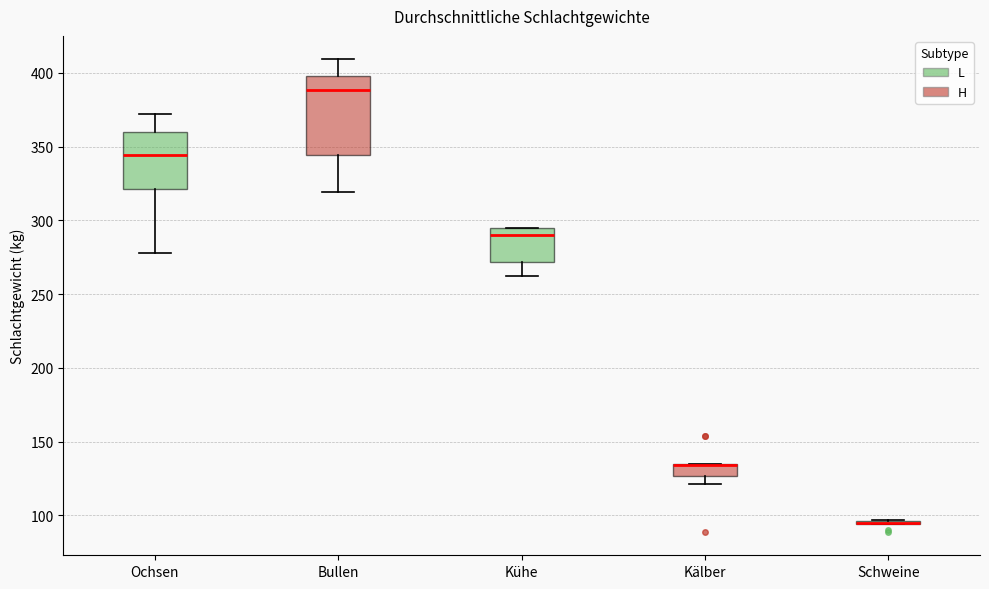

Reading left to right, read every box against the y-axis: the position of its median line, the range the box covers, and the ends of its whiskers. The values are not printed on the chart, so give them approximately, as read against the axis.

Ochsen: median 345, box 320 to 360, whiskers 280 to 370
Bullen: median 390, box 345 to 400, whiskers 320 to 410
Kühe: median 290, box 270 to 295, whiskers 260 to 295
Kälber: median 135 (drawn on the box's upper edge), box 125 to 135, whiskers 120 to 135
Schweine: box collapsed to a line at 95, whiskers 95 to 95